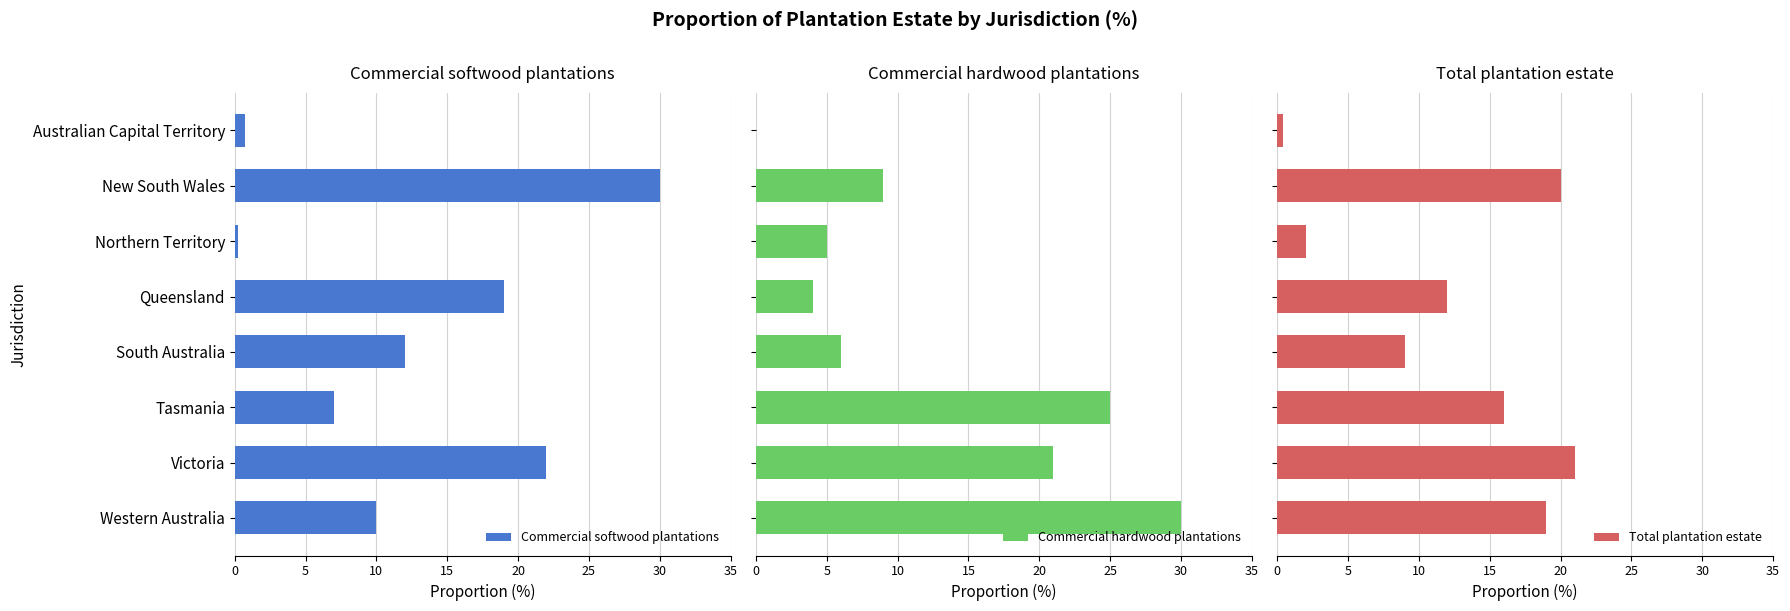

What is the sum of all Commercial softwood plantations values?

100.9